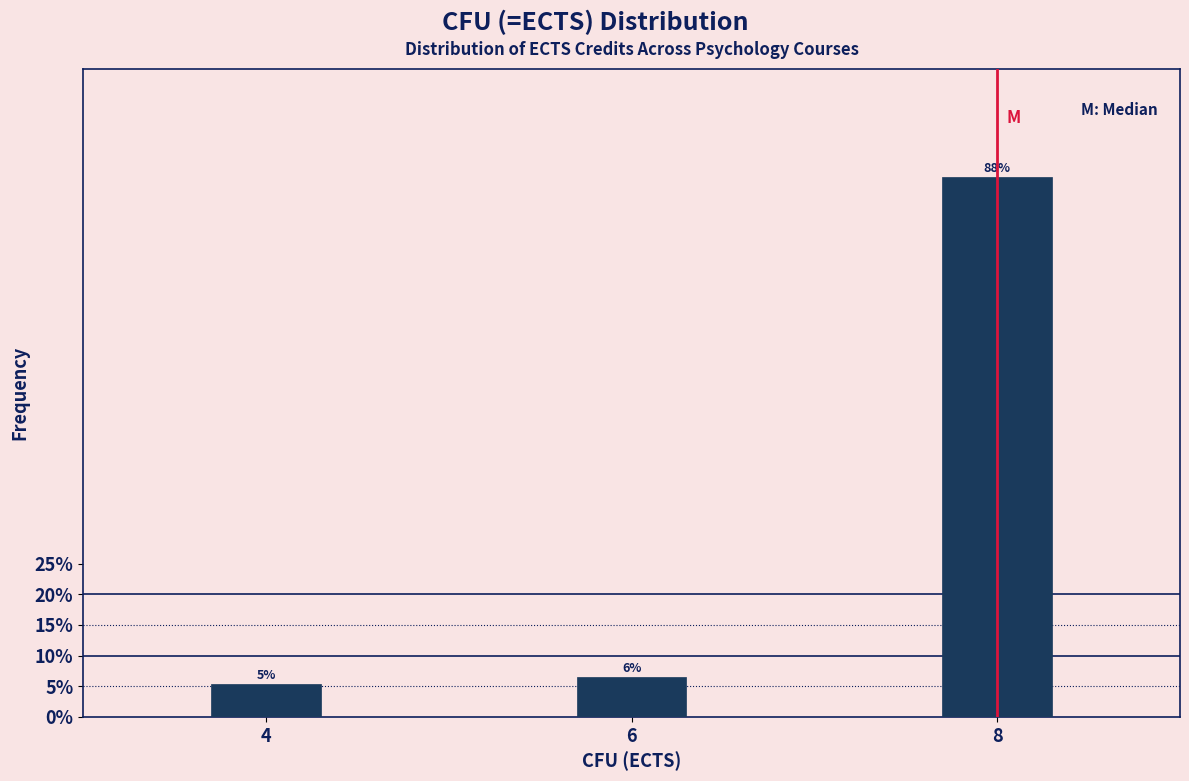

How many bars are there in total?

3